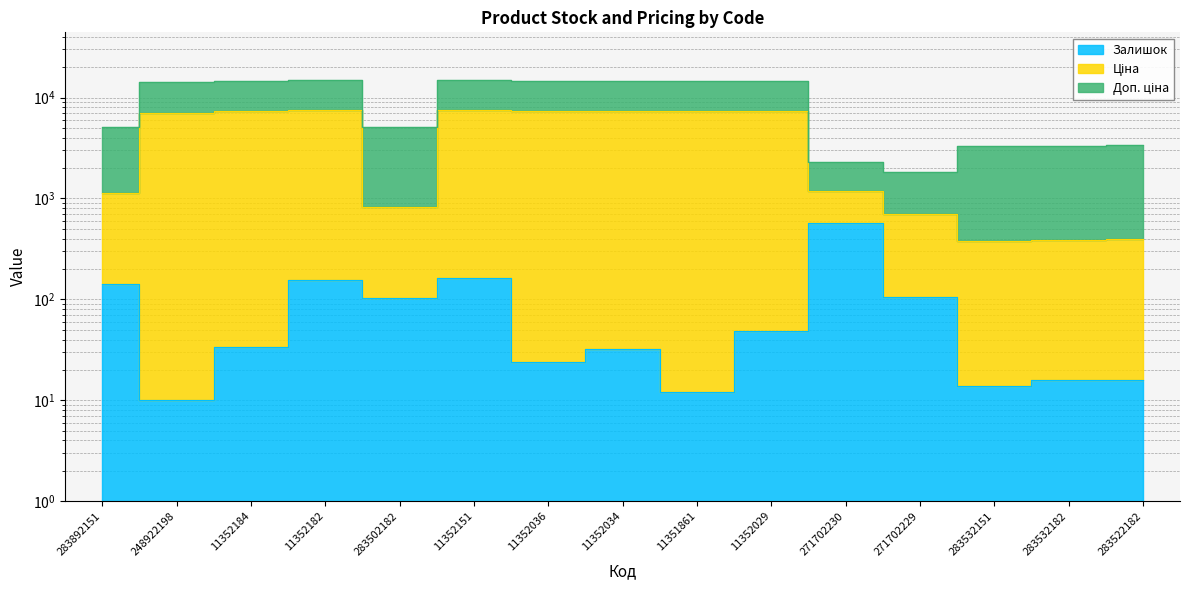

At which label is Залишок closest to 292?

11352151